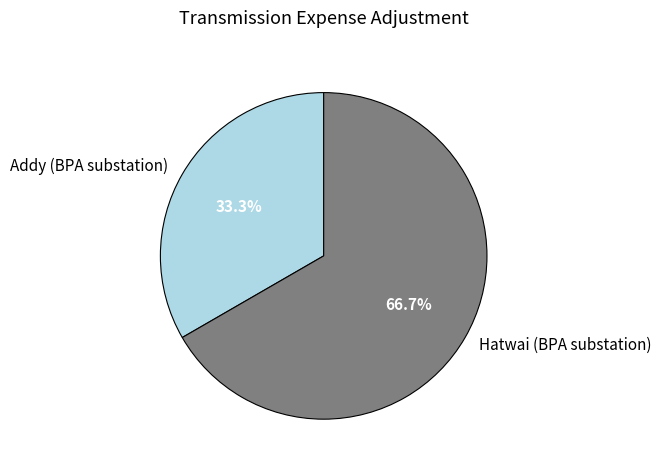

Rank the categories by value from lowest to highest.

Addy (BPA substation), Hatwai (BPA substation)